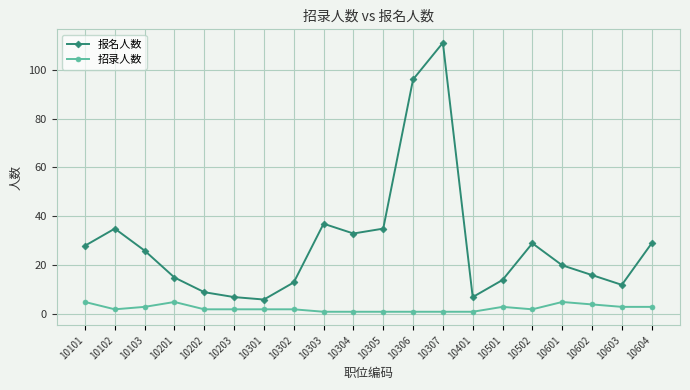

What is the average value of the 招录人数 series?

2